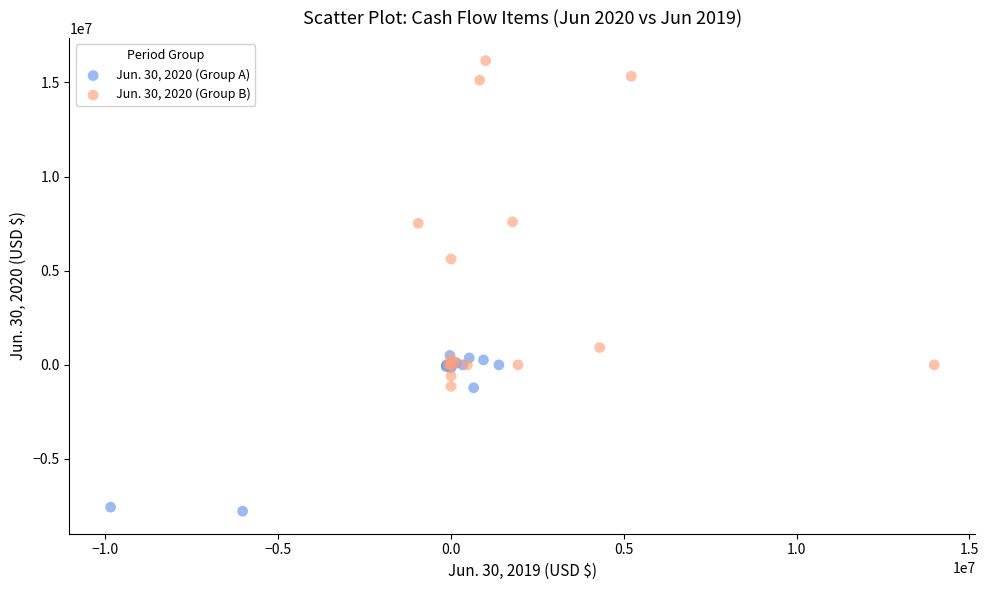

Which series reaches the minimum Y coordinate?

Jun. 30, 2020 (Group A)